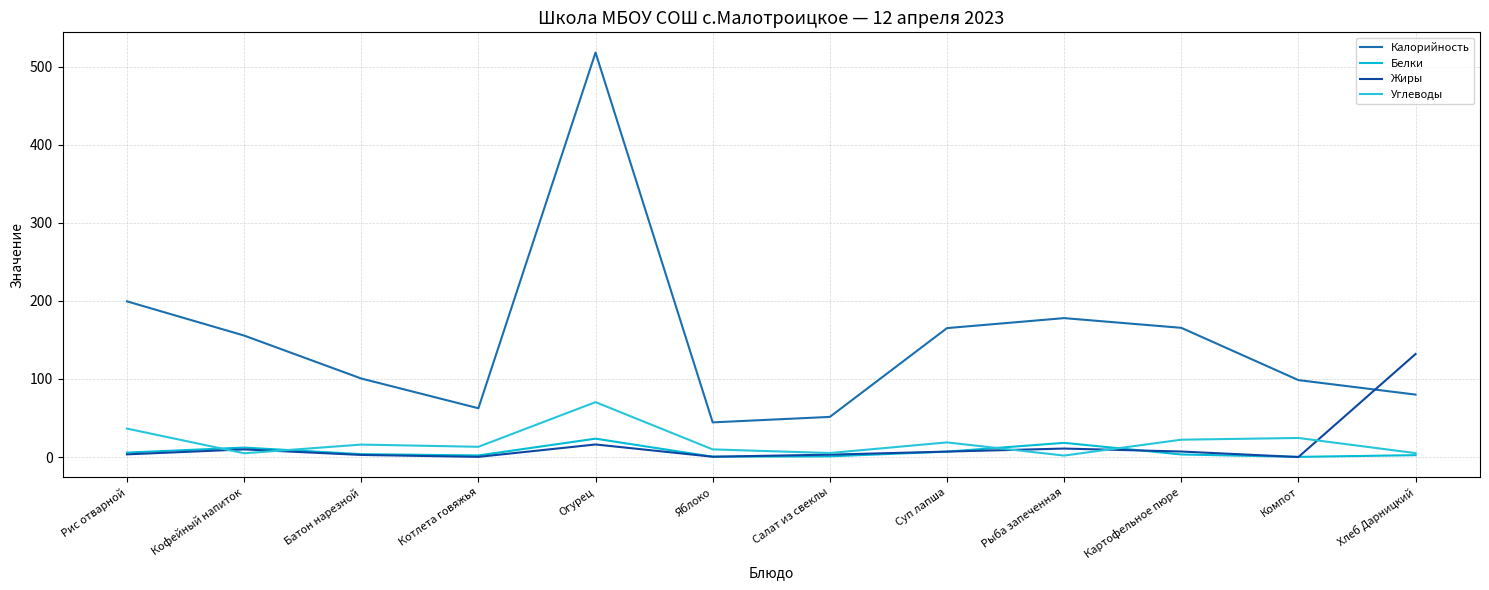

What is the approximate value of Жиры at Хлеб Дарницкий?

132.0